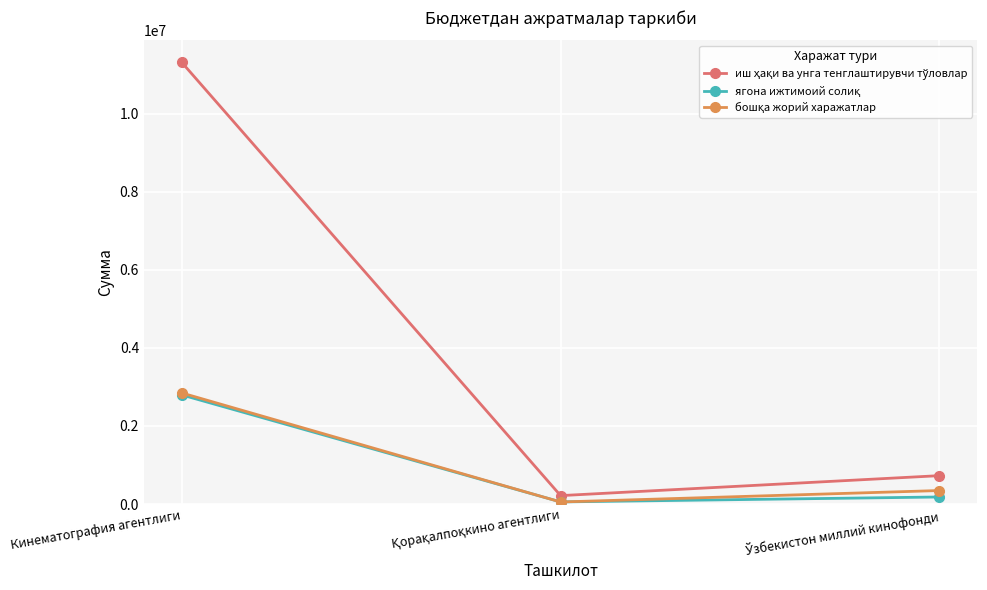

Does the chart display data point markers on the line(s)?

Yes